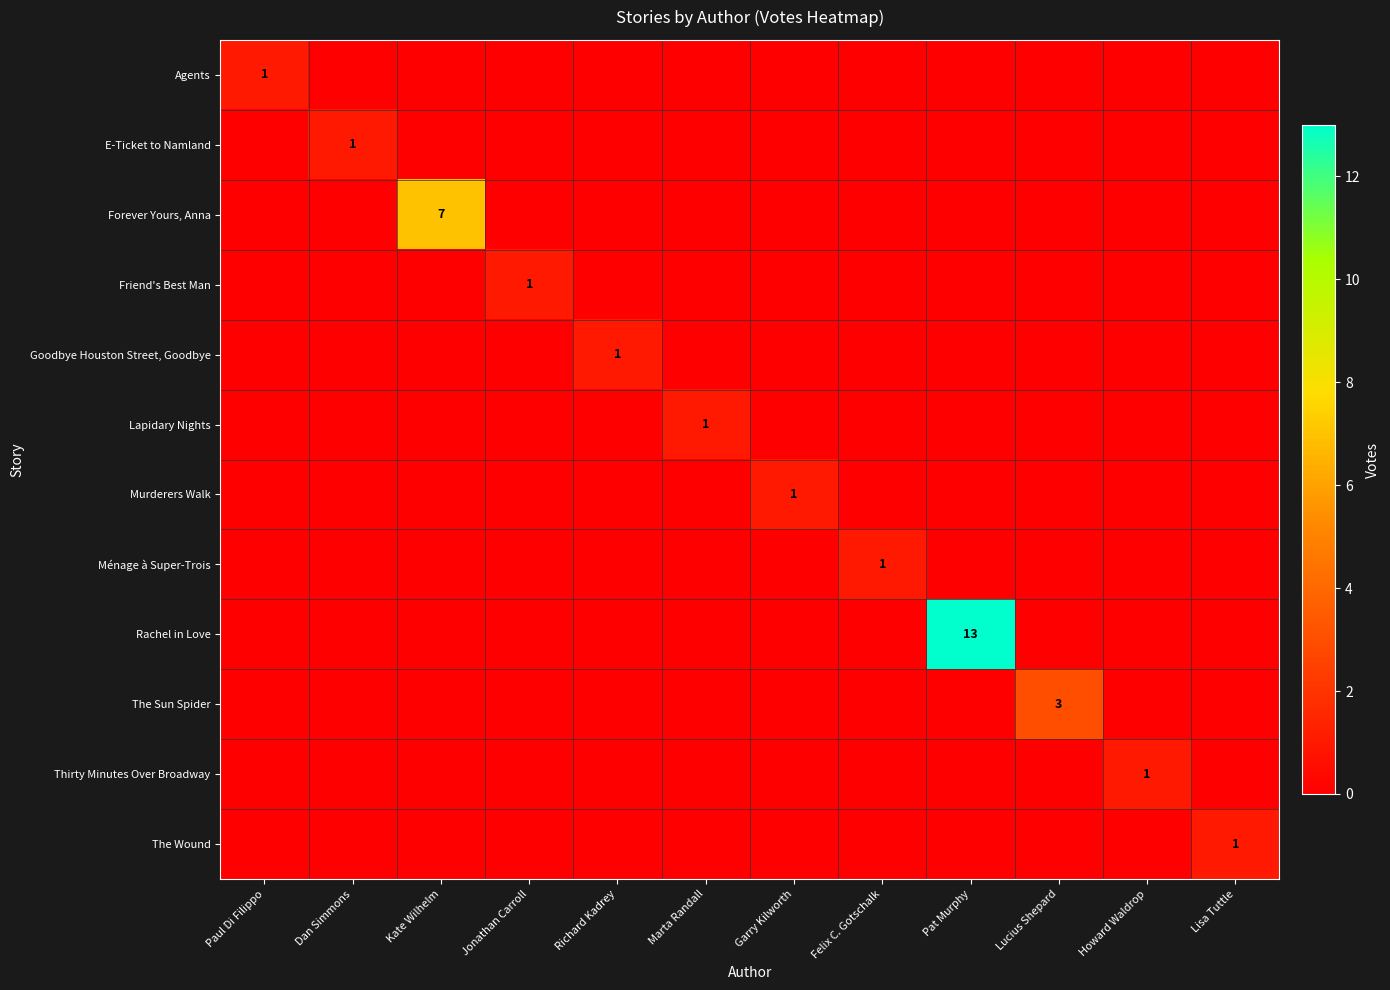

What is the maximum value for Forever Yours, Anna?

7